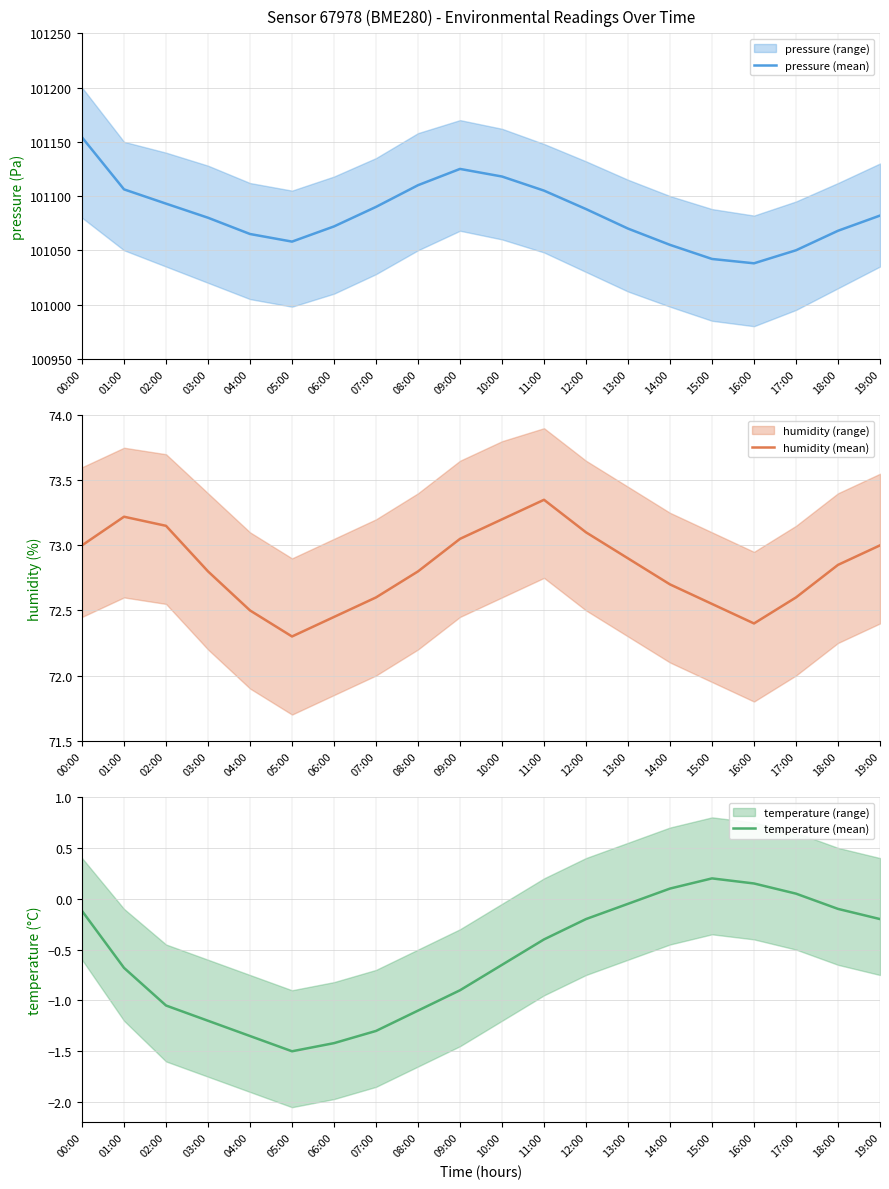

Which category has the highest value across all series?

00:00